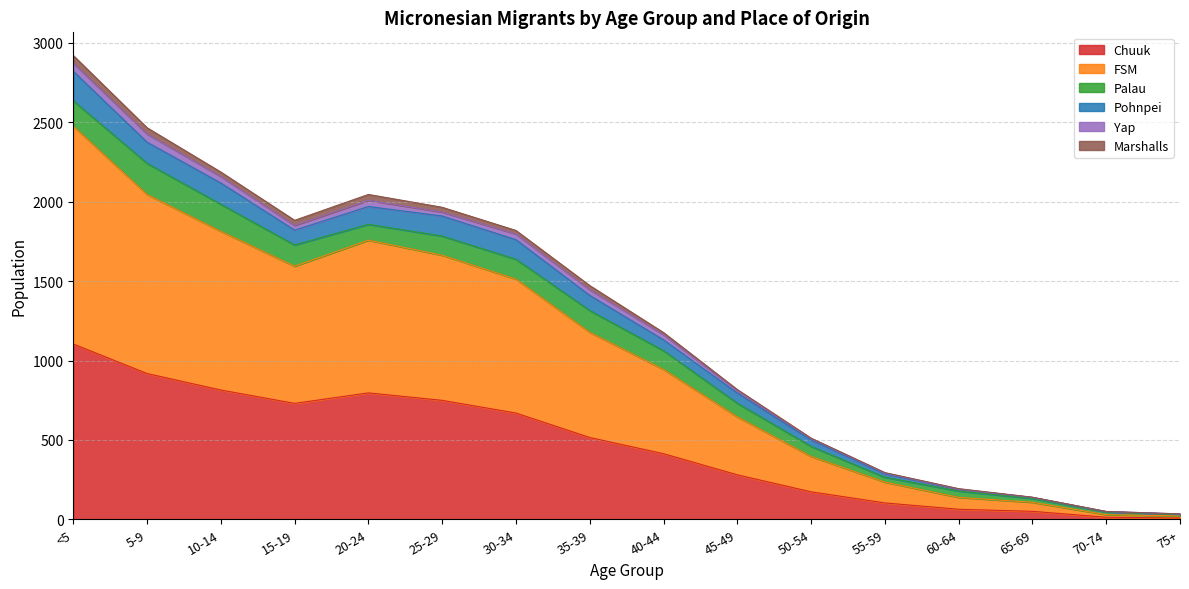

Does the chart have visible grid lines?

Yes